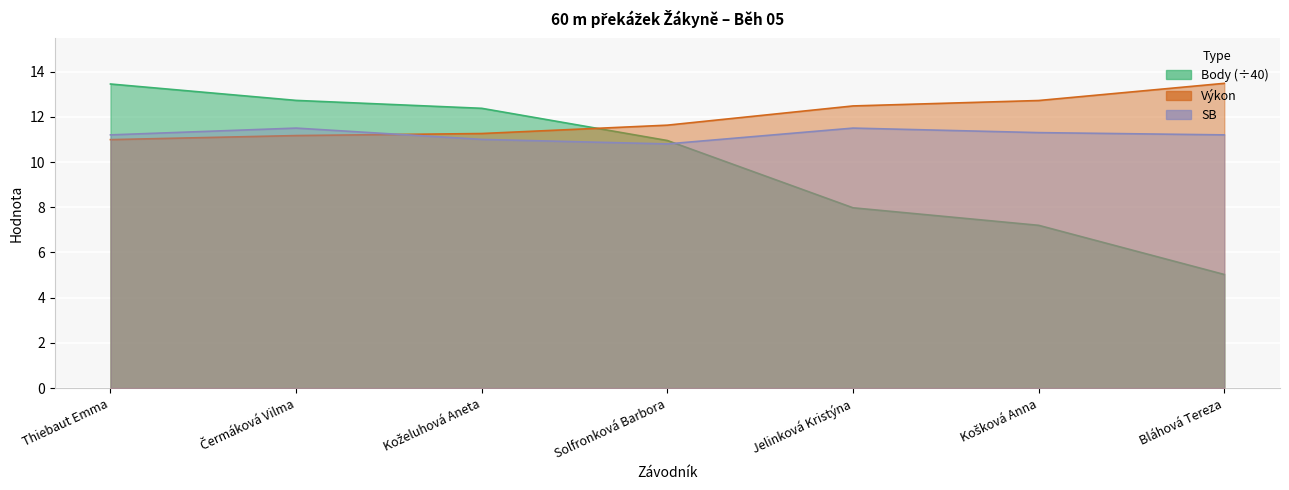

At which category does the chart reach its minimum across all series?

Bláhová Tereza